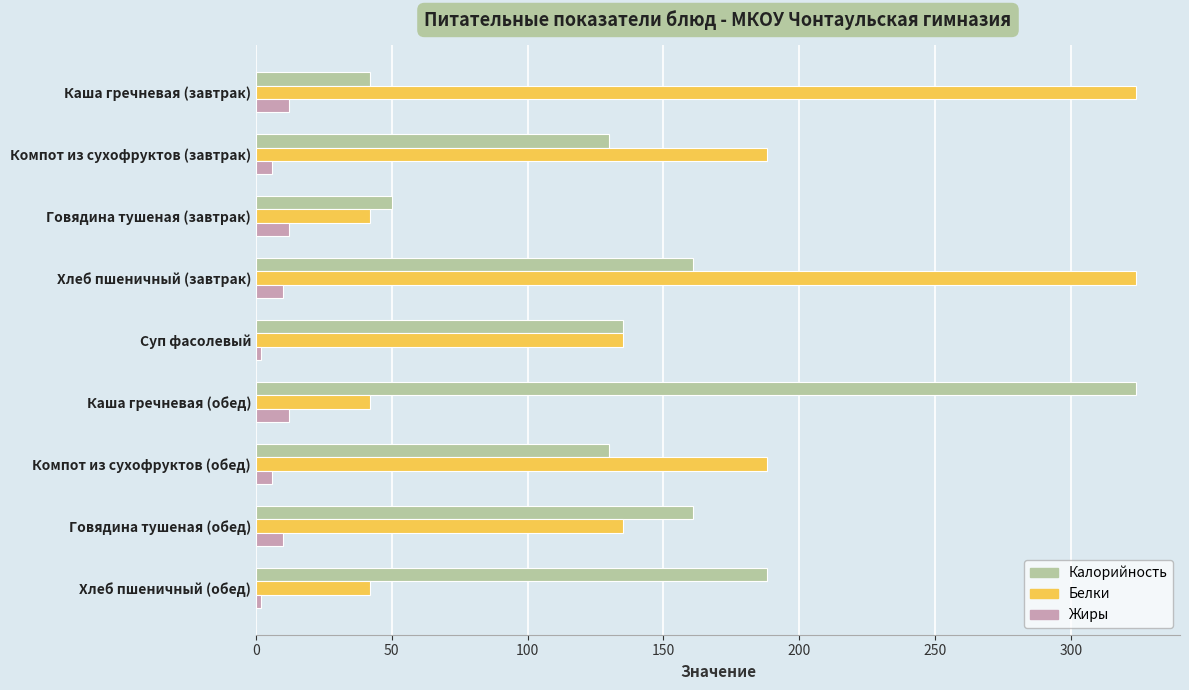

At which label is Калорийность closest to 183?

Хлеб пшеничный (обед)